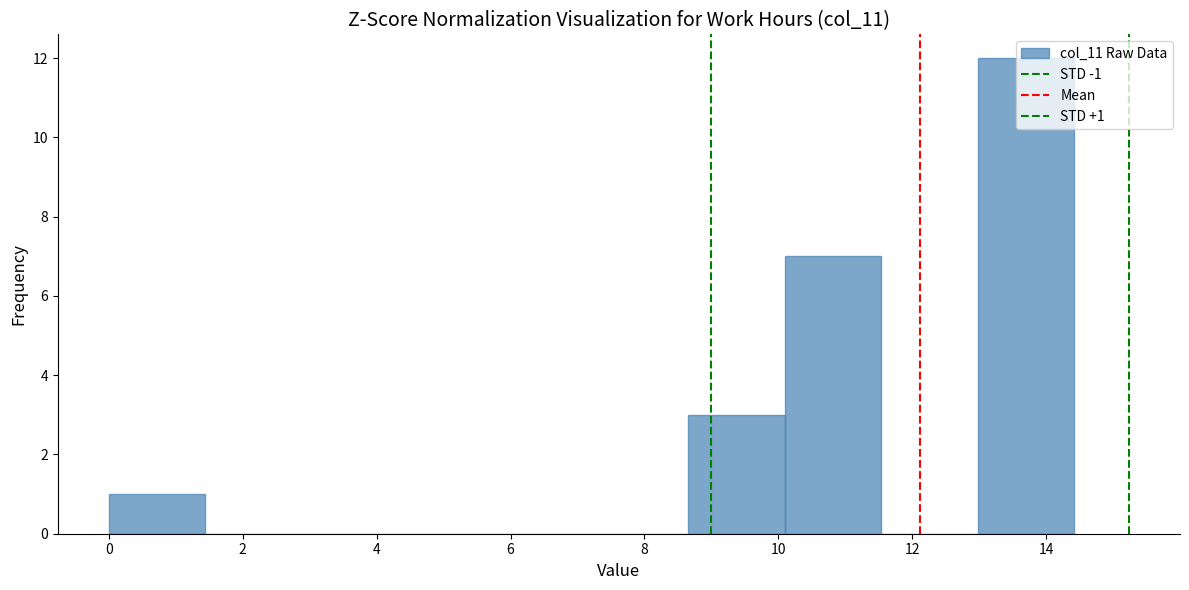

Which range on the x-axis has the tallest bar?

13.0 to 14.4